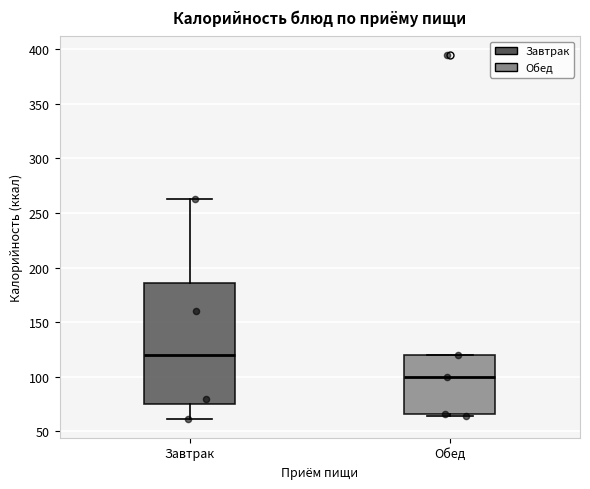

Which box is the tallest, from its lower edge to its upper edge?

Завтрак